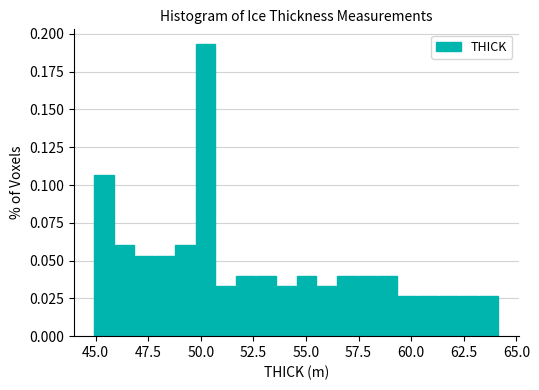

Around what value on the x-axis is the tallest bar? Give the approximate position of its centre, as read against the axis.

50.0